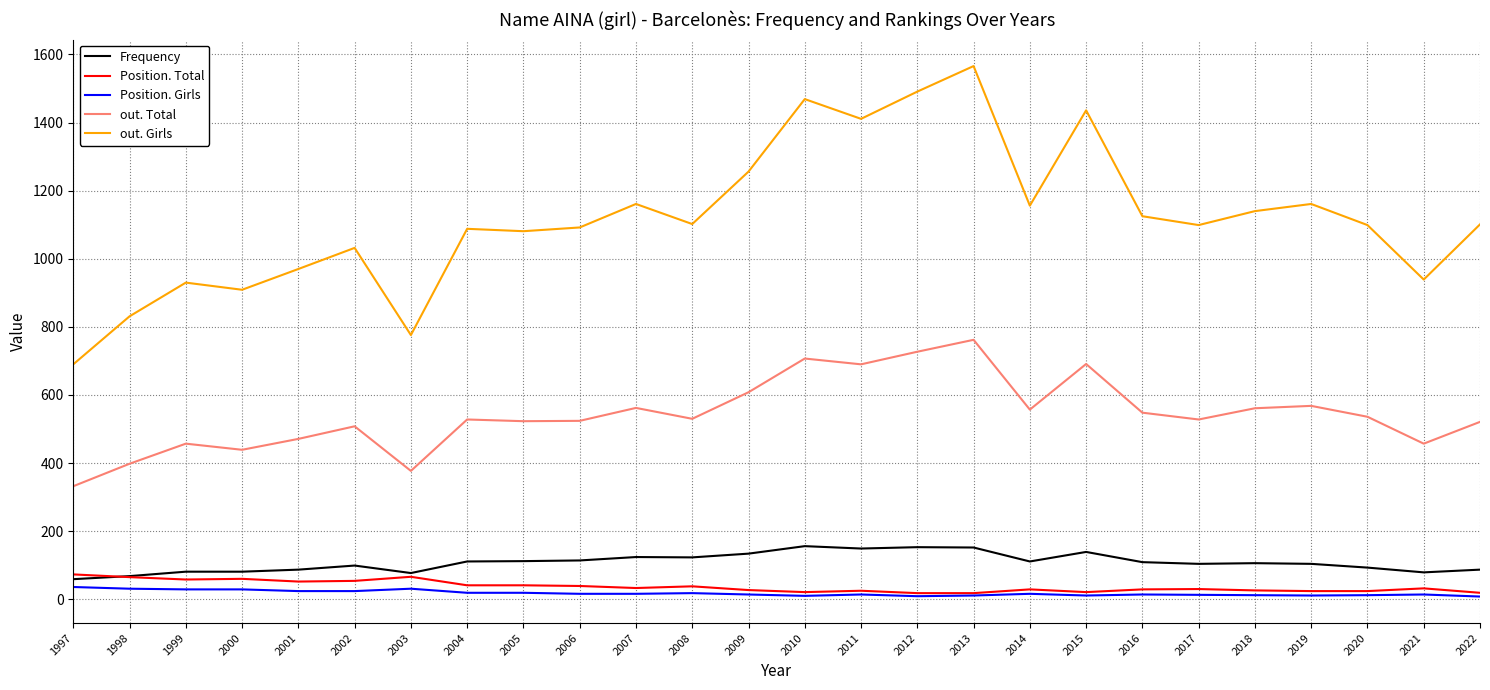

Is the value of out. Total at 2021 greater than the value of Position. Total at 2005?

Yes